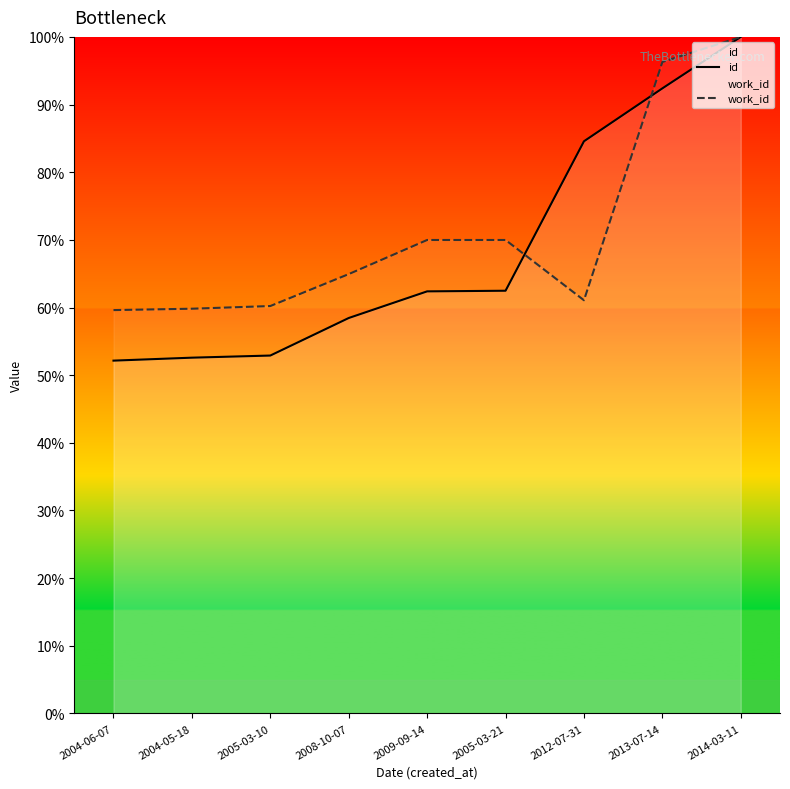

What is the value of the work_id point at the 8th from the left?

96.3